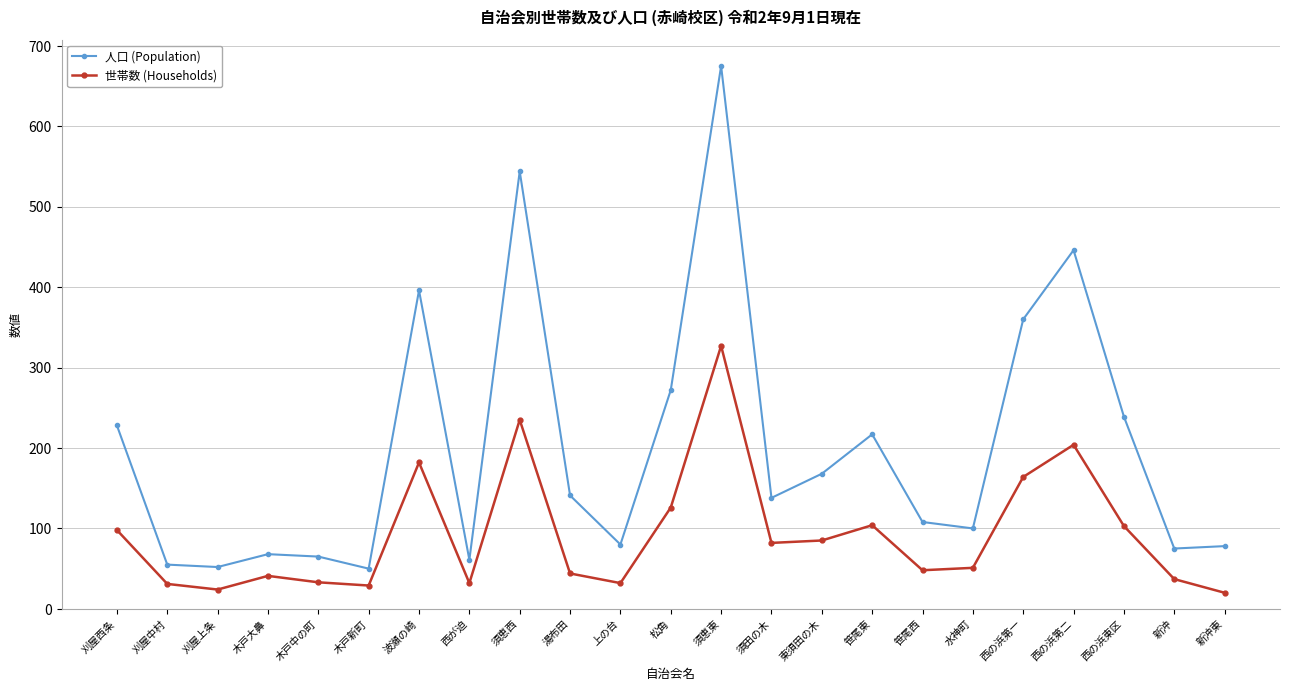

Does the chart have visible grid lines?

Yes